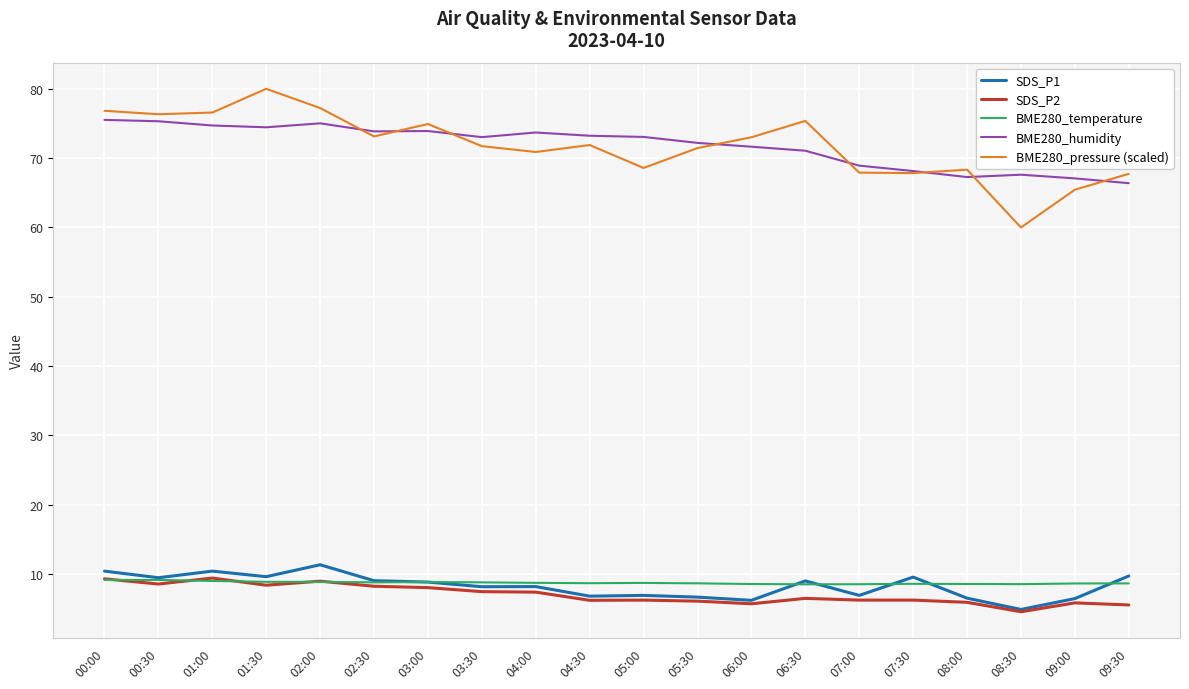

What position from the left is 02:30?

6